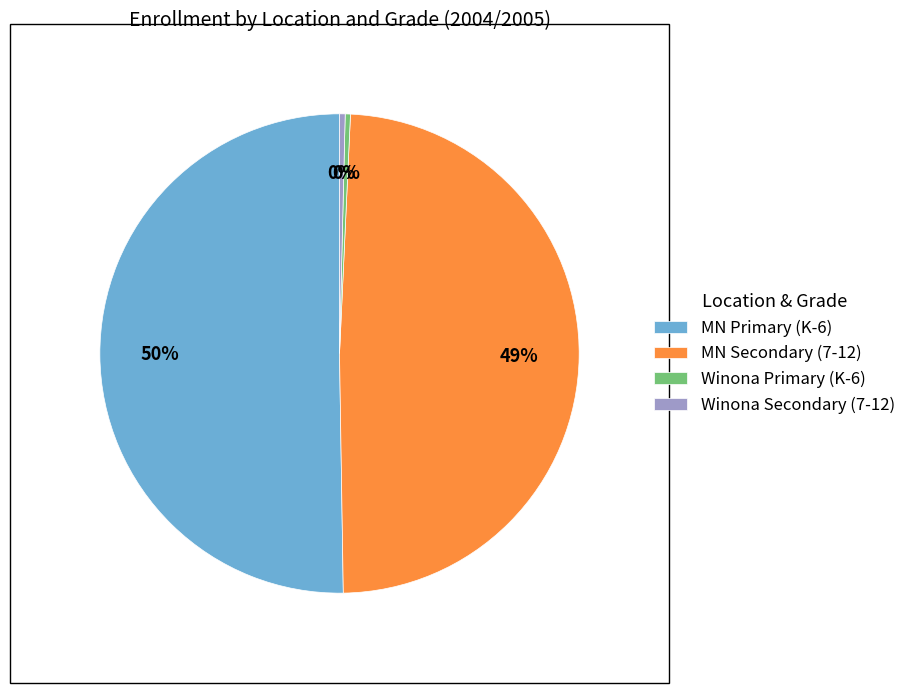

How many slices are in this pie chart?

4